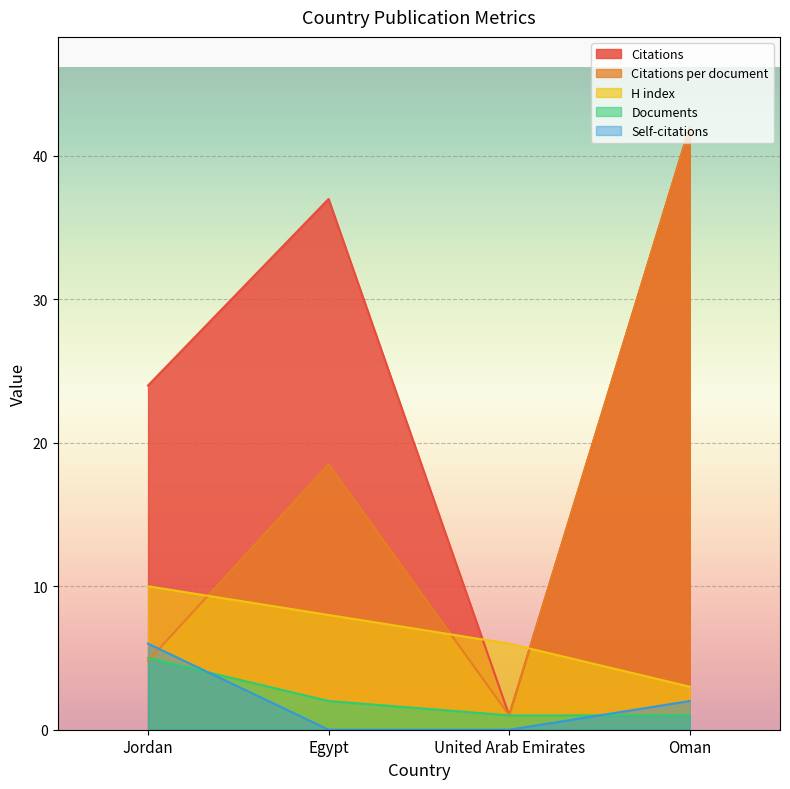

Is the value of Citations per document at United Arab Emirates greater than the value of Documents at Jordan?

No